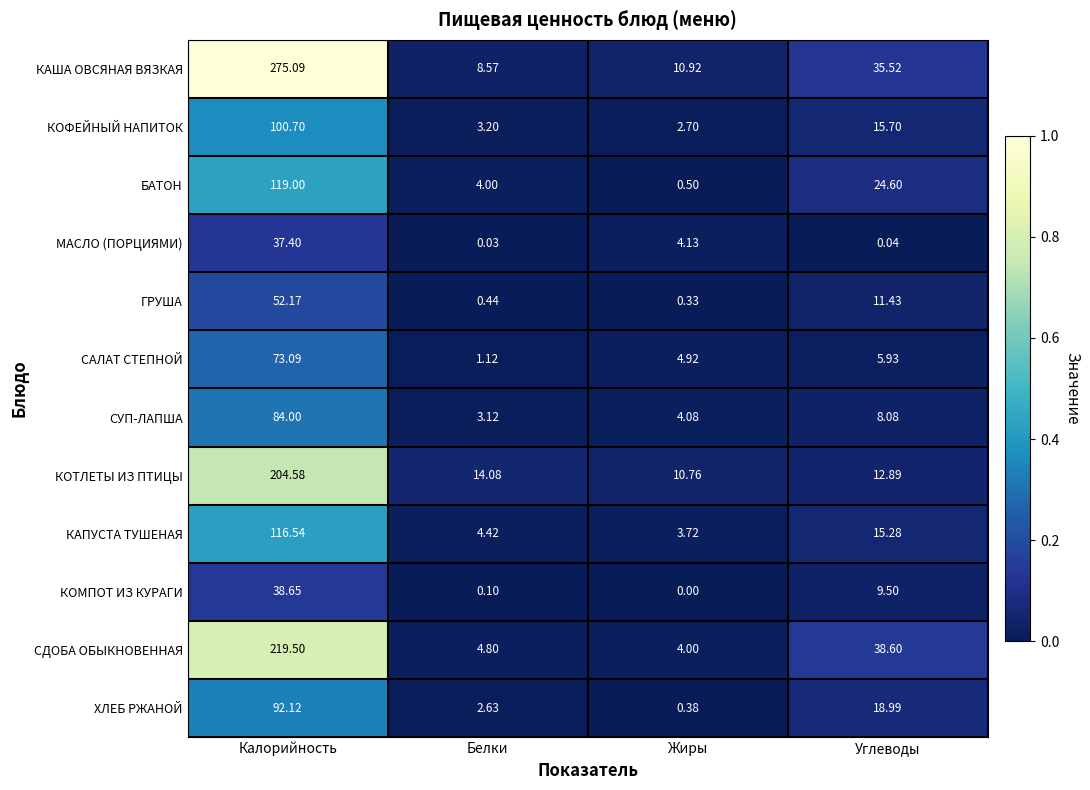

Which series has the largest total across all categories?

КАША ОВСЯНАЯ ВЯЗКАЯ